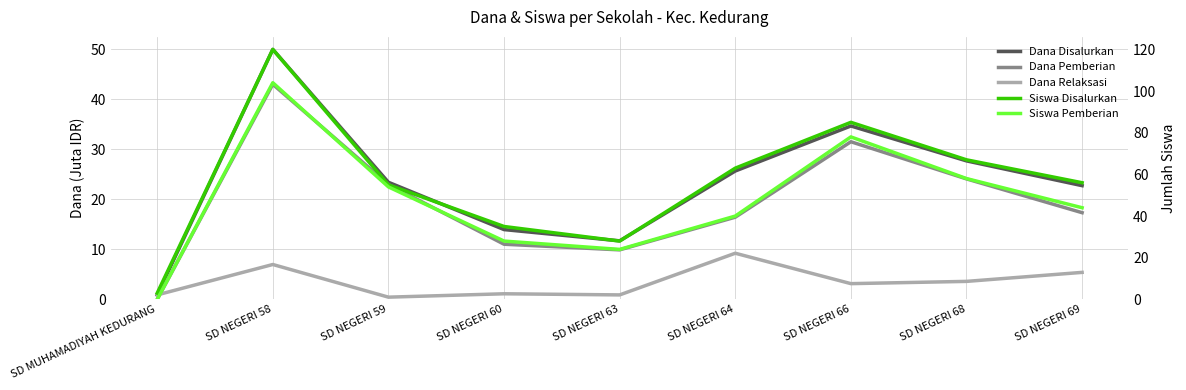

What is the total value across all series at SD NEGERI 69?

145.4